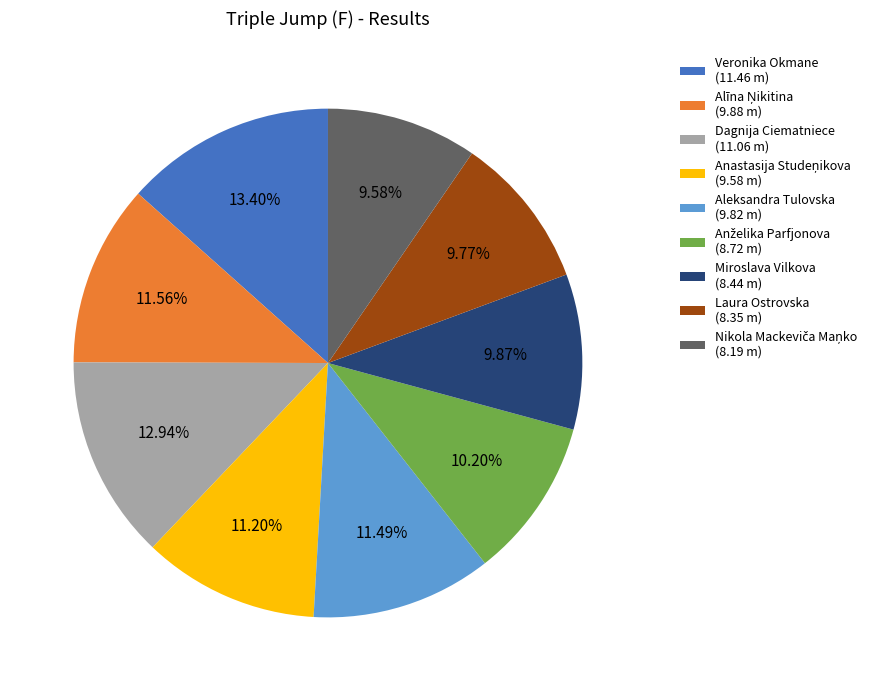

Does any single category account for the majority?

No